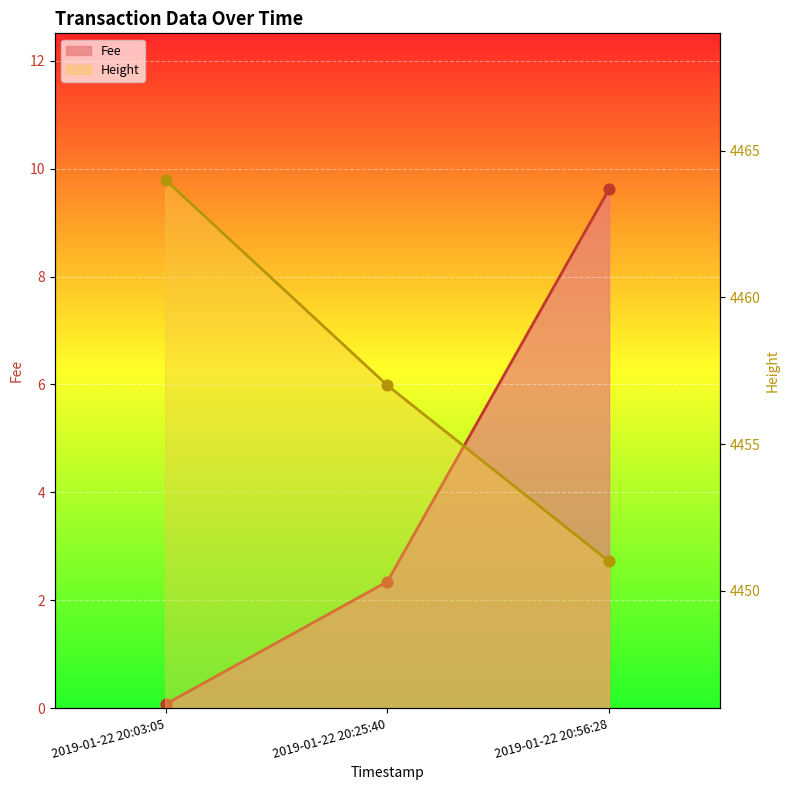

Which series reaches the minimum Y coordinate?

Fee